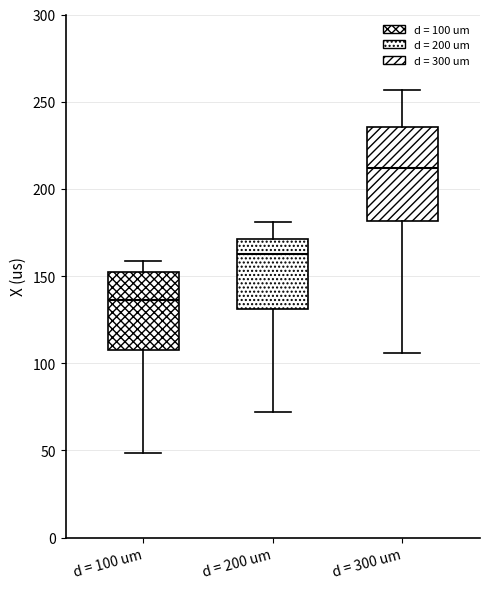

Which box is the tallest, from its lower edge to its upper edge?

d = 300 um